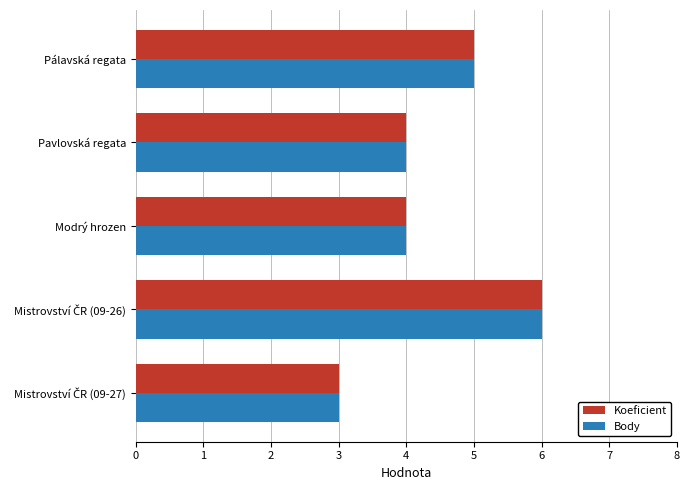

What is the average value of the Koeficient series?

4